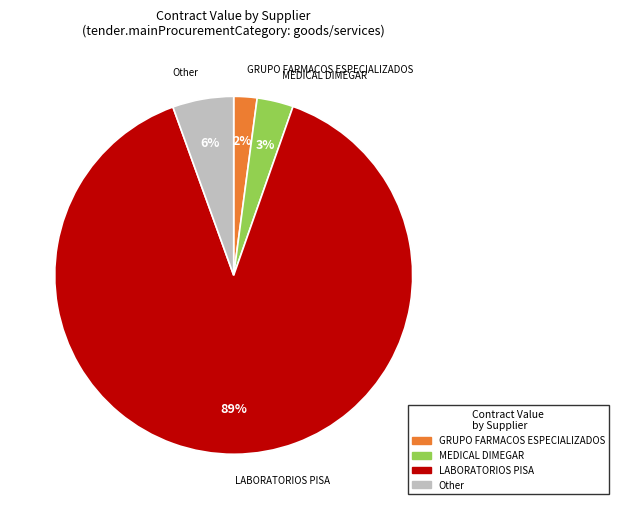

To the nearest percent, what is the average slice percentage?

25%